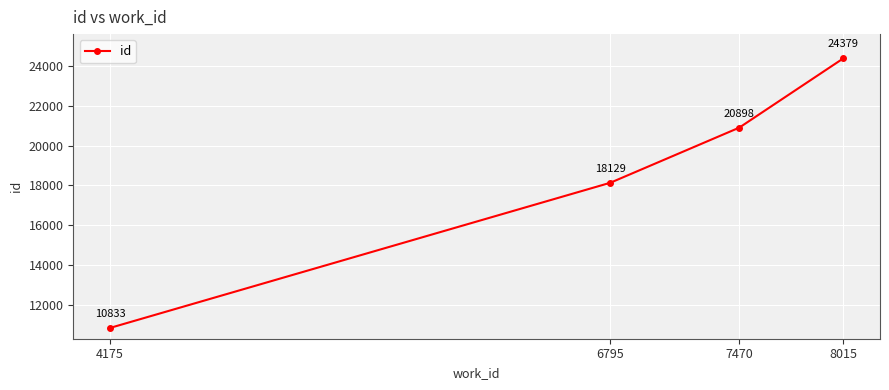

What is the greatest value displayed?

24379